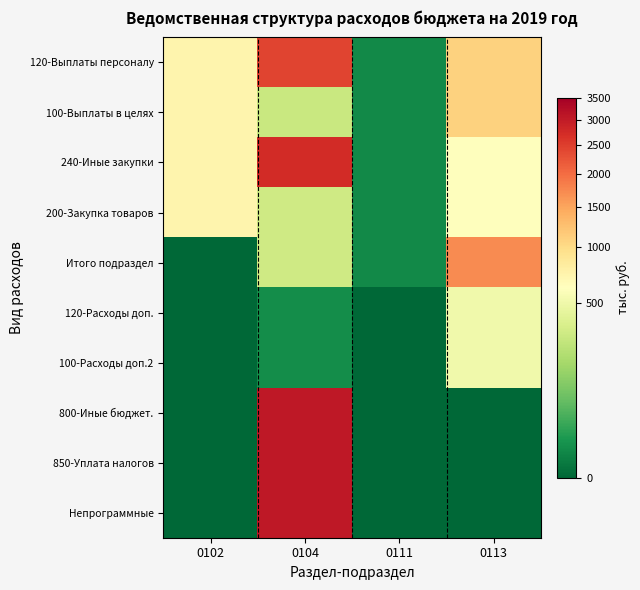

List the series in order of their peak value, highest first.

800-Иные бюджет., 850-Уплата налогов, Непрограммные, 240-Иные закупки, 120-Выплаты персоналу, Итого подраздел, 100-Выплаты в целях, 200-Закупка товаров, 120-Расходы доп., 100-Расходы доп.2